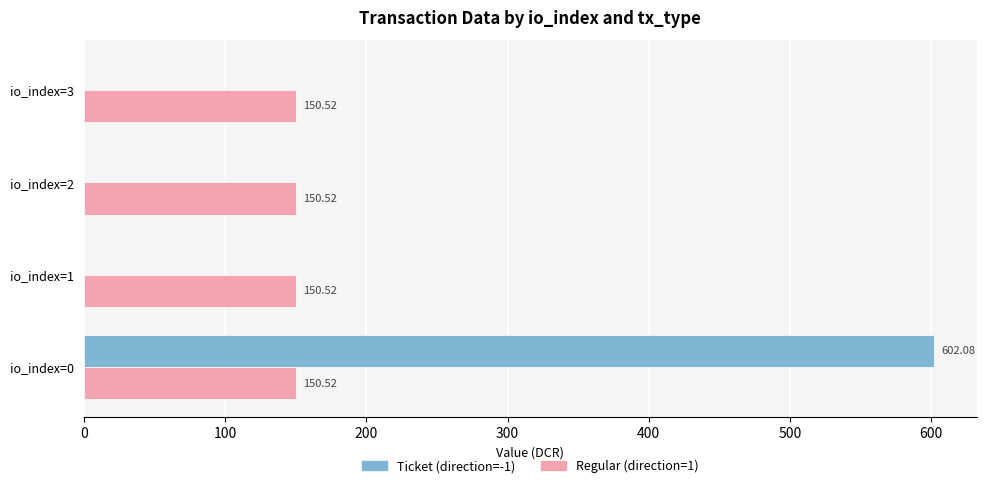

What is the sum of all Regular (direction=1) values?

602.1